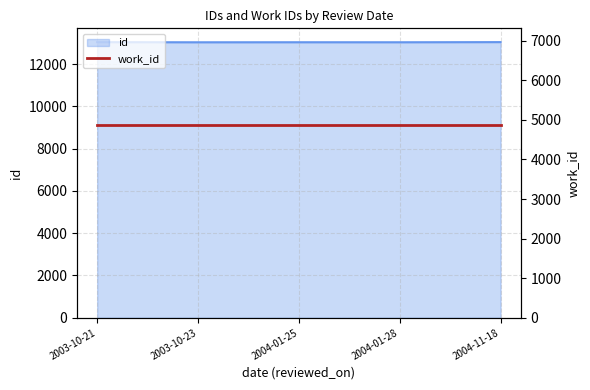

Is it true that the value at 2003-10-21 is 13040?

True